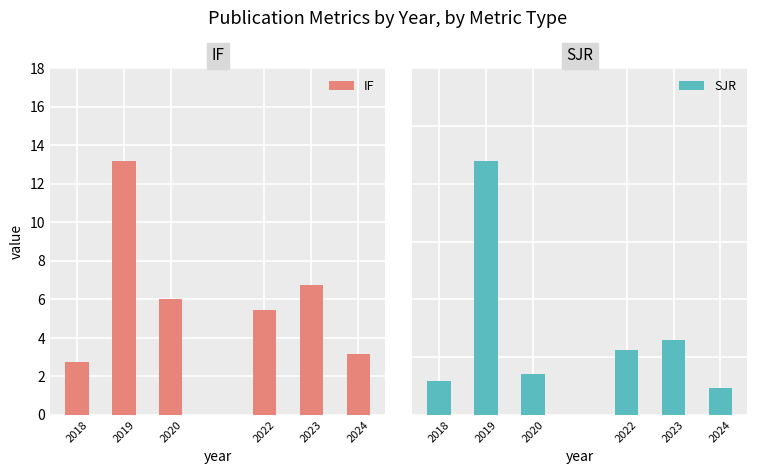

What is the difference between the maximum and minimum values in the SJR series?

3.9